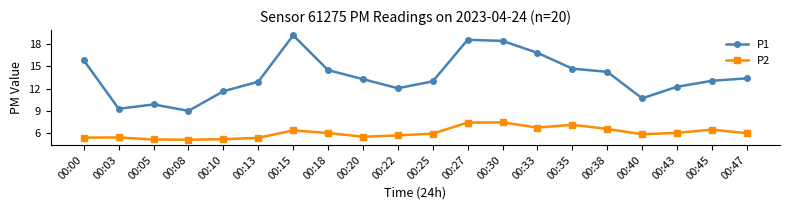

What is the difference between the maximum and minimum values in the P1 series?

10.1